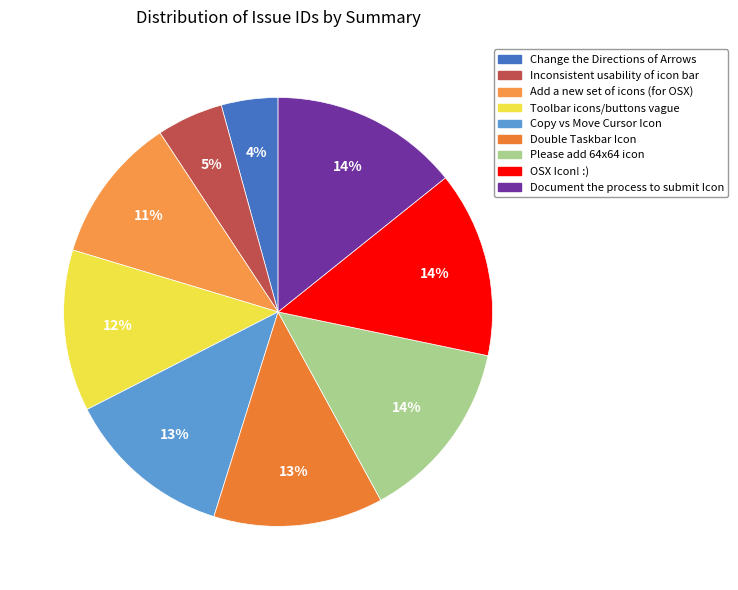

The Toolbar icons/buttons vague slice represents 19% of the pie. True or false?

False